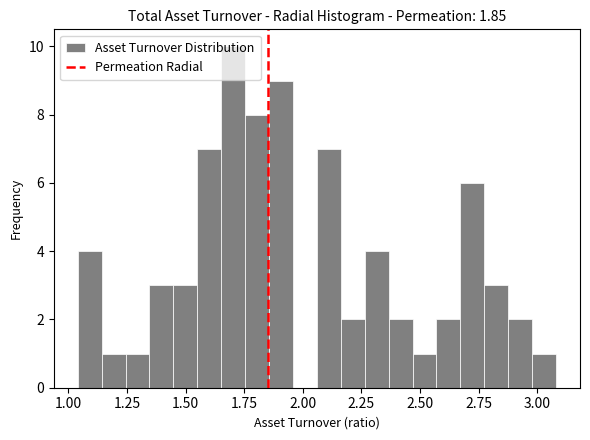

Read against the x-axis, roughly where is the centre of the tallest bar?

1.70